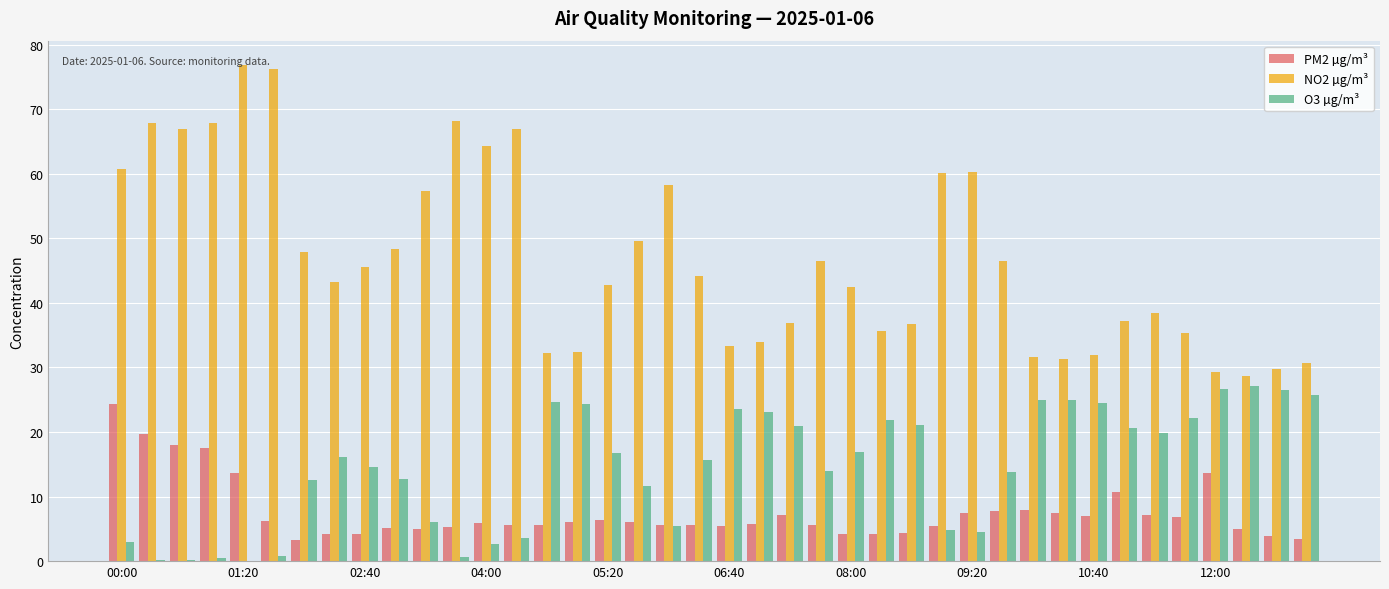

How many data points in NO2 µg/m³ are above 44?

20